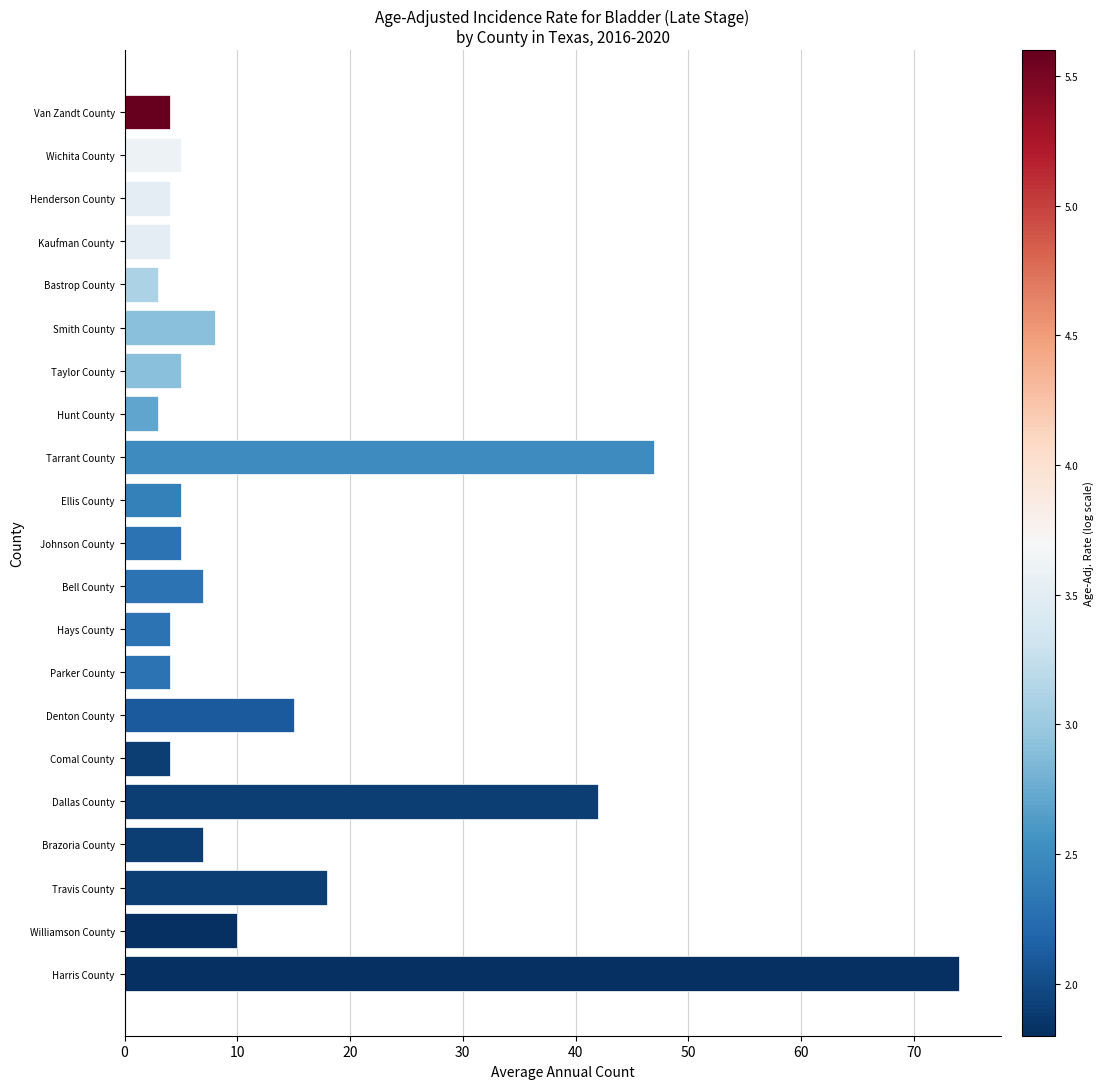

True or false: the data shows 5 at Ellis County.

True